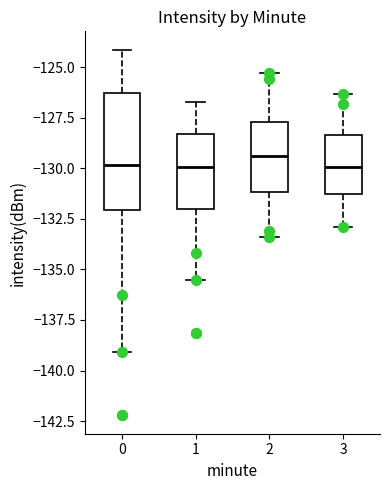

Reading left to right, read every box against the y-axis: the position of its median line, the range the box covers, and the ends of its whiskers. The values are not printed on the chart, so give them approximately, as read against the axis.

0: median -130.0, box -132.0 to -126.0, whiskers -139.0 to -124.0
1: median -130.0, box -132.0 to -128.5, whiskers -135.5 to -126.5
2: median -129.5, box -131.0 to -127.5, whiskers -133.5 to -125.5
3: median -130.0, box -131.0 to -128.5, whiskers -133.0 to -126.5